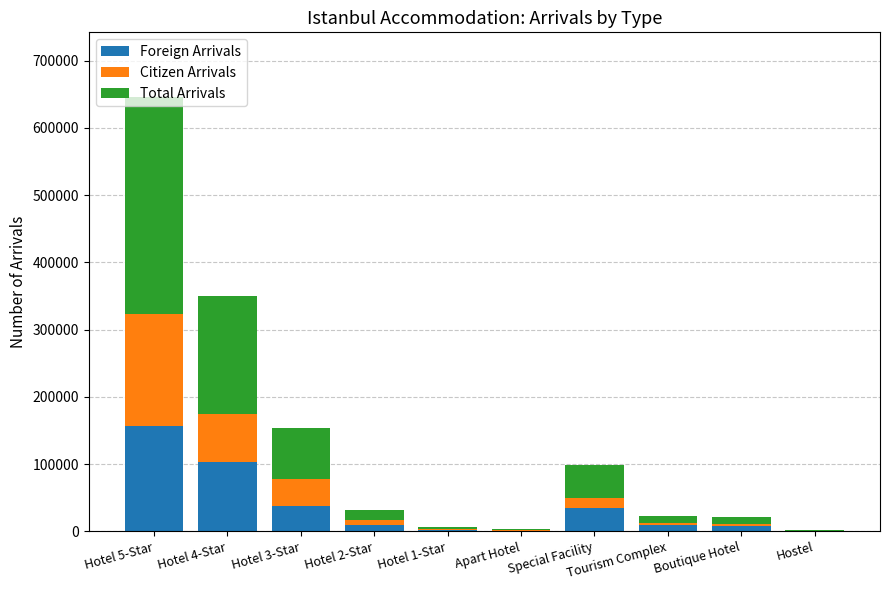

What are all the series names shown in the legend?

Foreign Arrivals, Citizen Arrivals, Total Arrivals